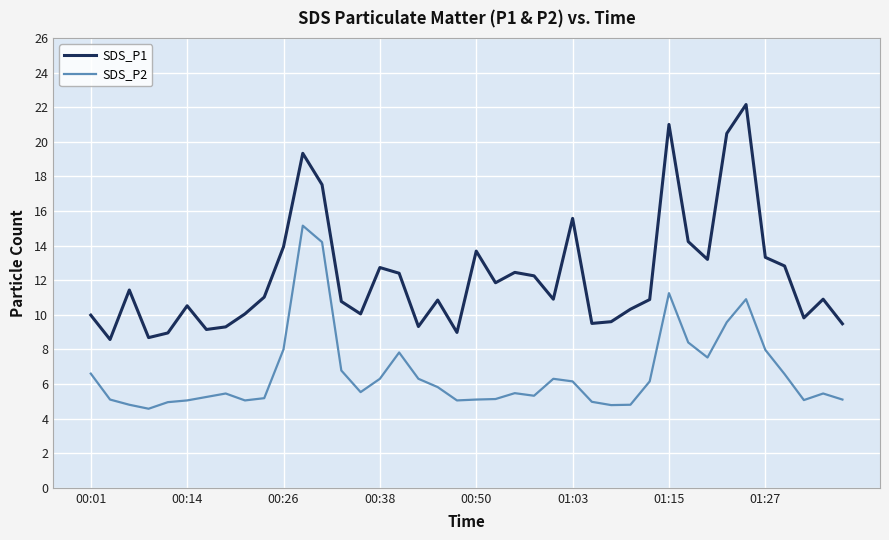

What is the lowest value of the SDS_P2 series?

4.6